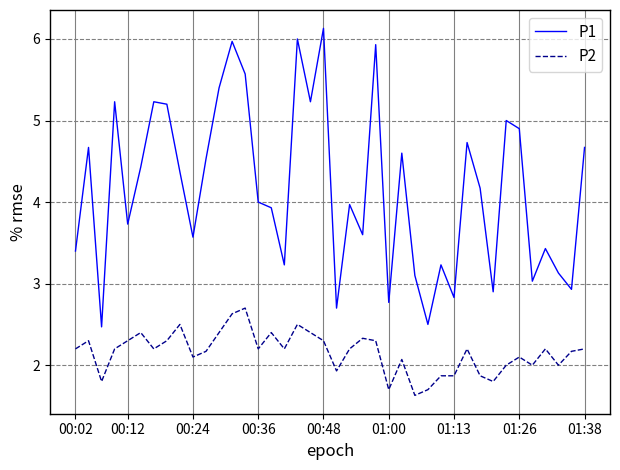

Which series has the largest total across all categories?

P1